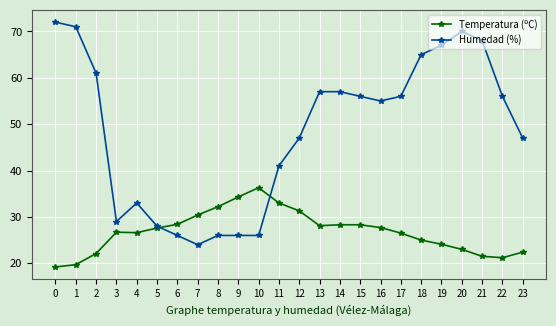

Which series has the largest total across all categories?

Humedad (%)